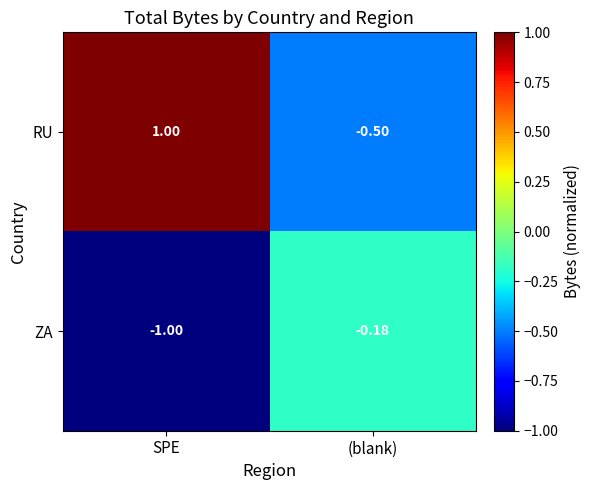

At which label is ZA closest to 0?

(blank)